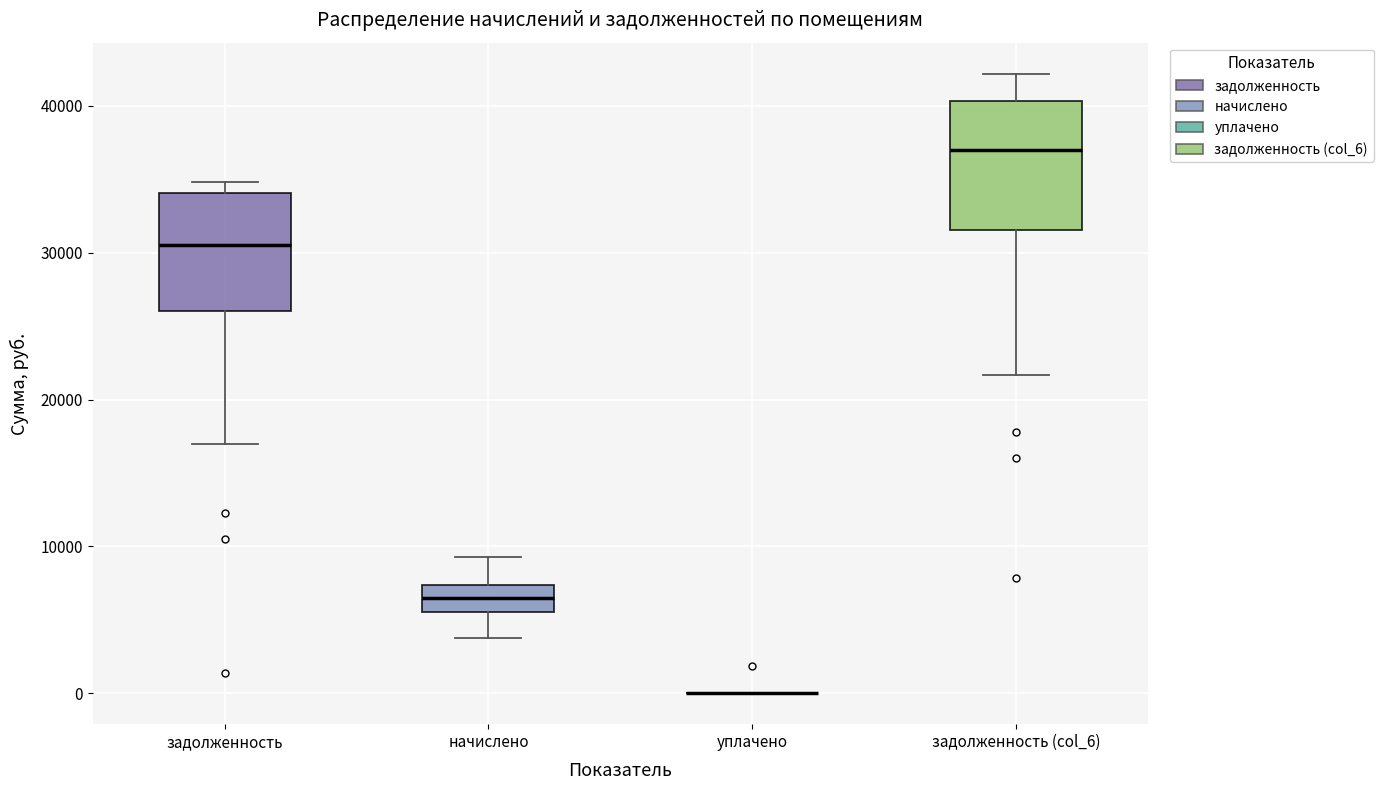

Reading left to right, read every box against the y-axis: the position of its median line, the range the box covers, and the ends of its whiskers. The values are not printed on the chart, so give them approximately, as read against the axis.

задолженность: median 31000, box 26000 to 34000, whiskers 17000 to 35000
начислено: median 6000 (inside the box), box 6000 to 7000, whiskers 4000 to 9000
уплачено: box collapsed to a line at 0, whiskers 0 to 0
задолженность (col_6): median 37000, box 32000 to 40000, whiskers 22000 to 42000